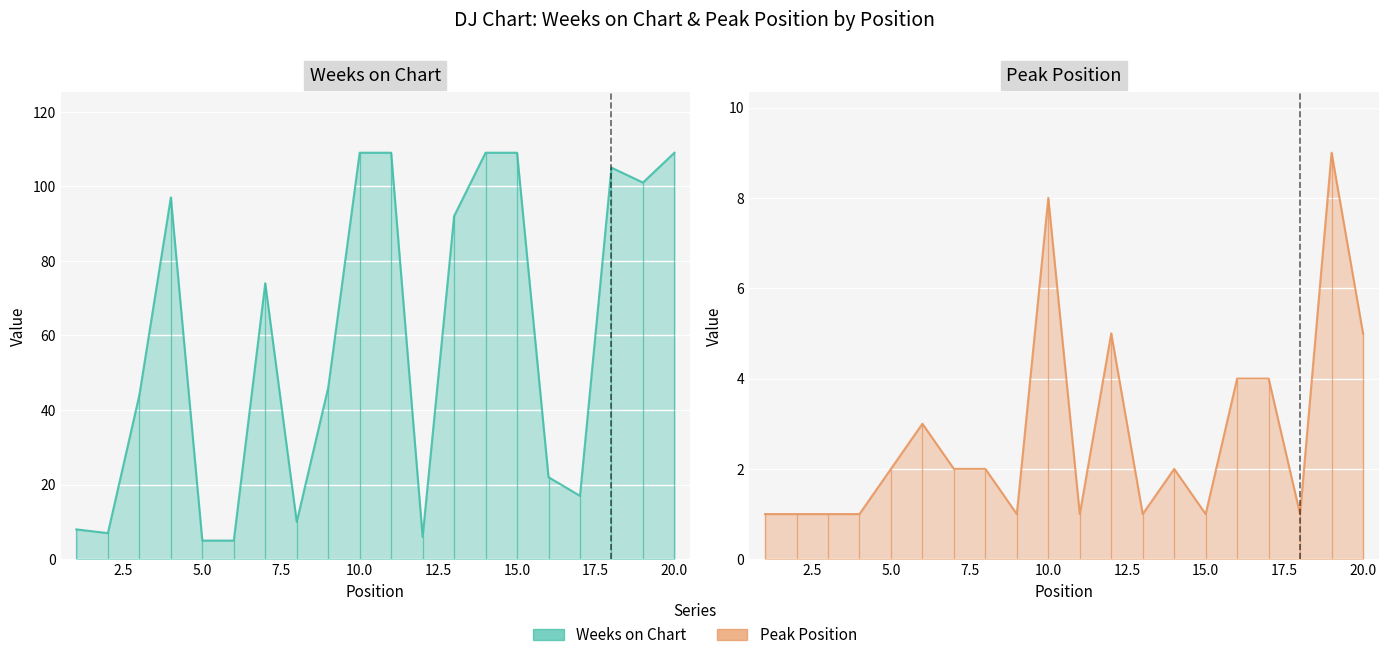

At which label does Weeks on Chart first exceed 74?

4